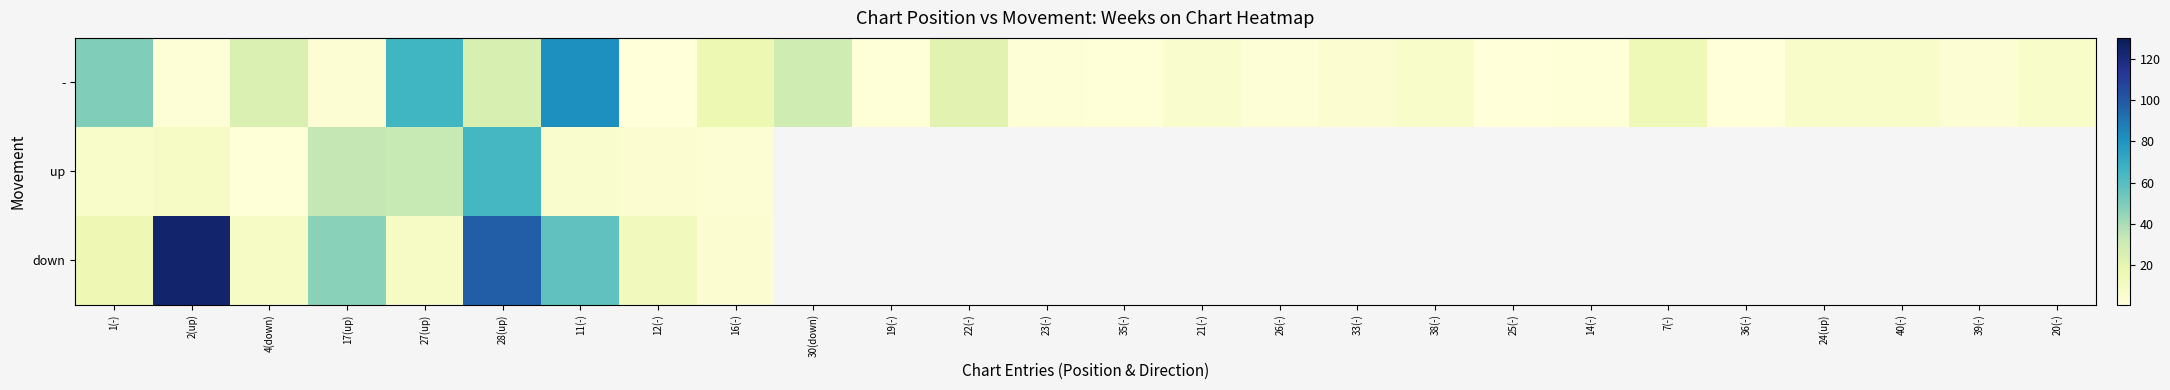

Read the - value at 4(down).

25.0